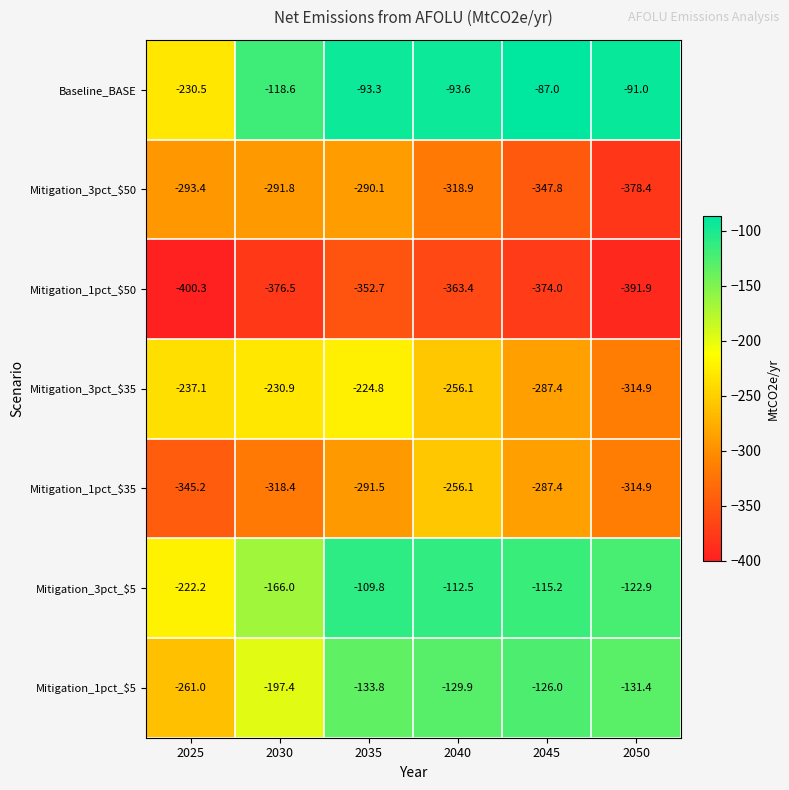

What is the minimum value for Mitigation_3pct_$50?

-378.4